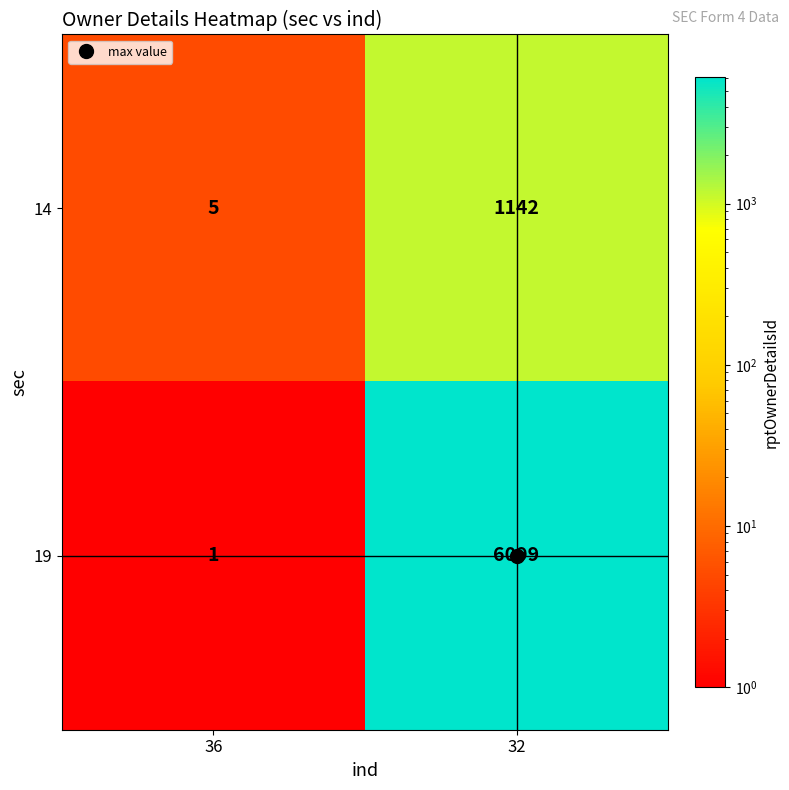

What is the sum of the 19 values at 36 and 32?

6100